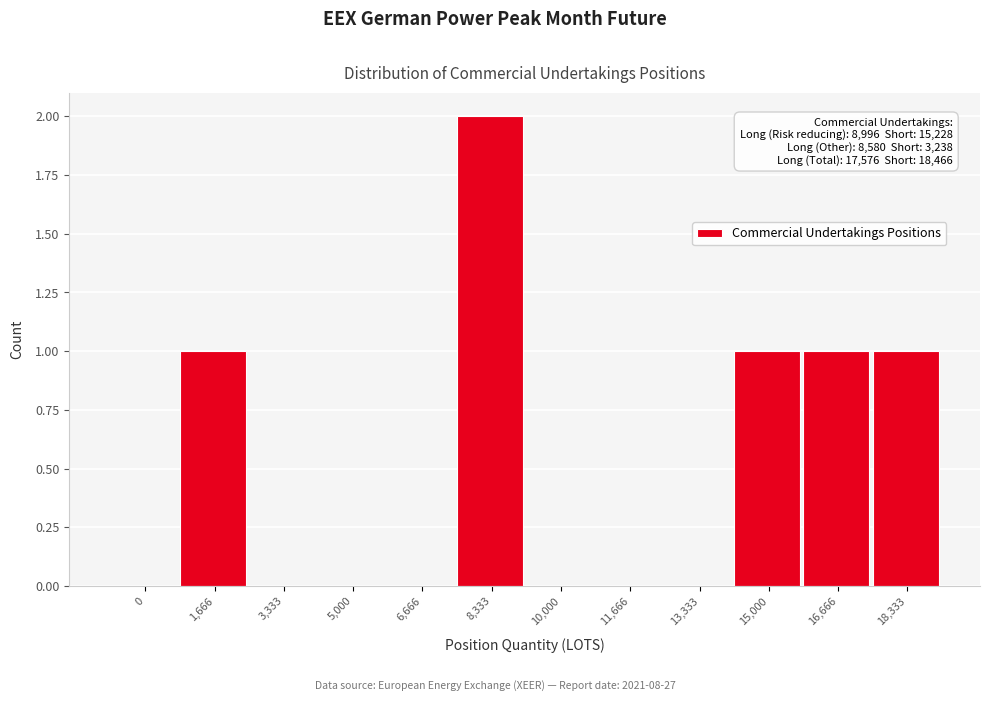

Reading left to right, list all the values displayed in this chart.

0=0	1,666=1	3,333=0	5,000=0	6,666=0	8,333=2	10,000=0	11,666=0	13,333=0	15,000=1	16,666=1	18,333=1